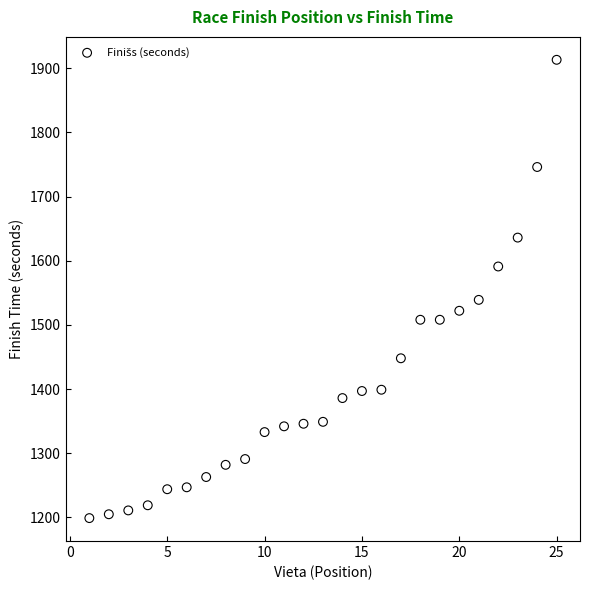

What Y value in the scatter plot is closest to 1556?

1539